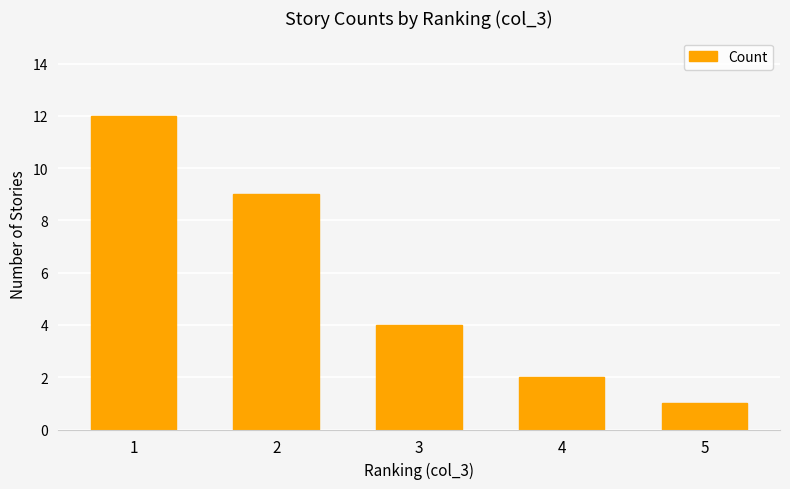

True or false: the data shows 9 at 2.

True